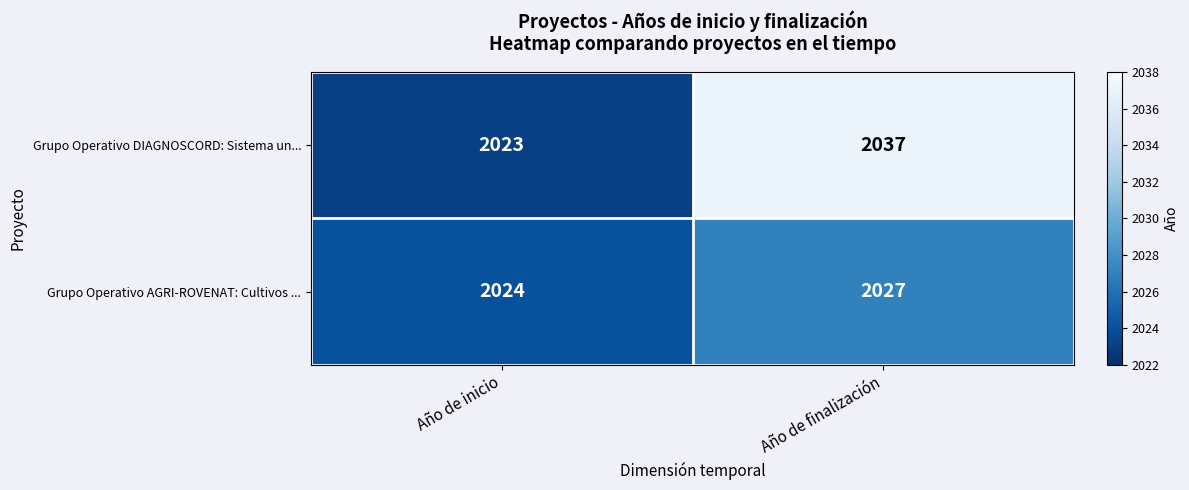

Which label corresponds to the smallest value in the chart?

Año de inicio